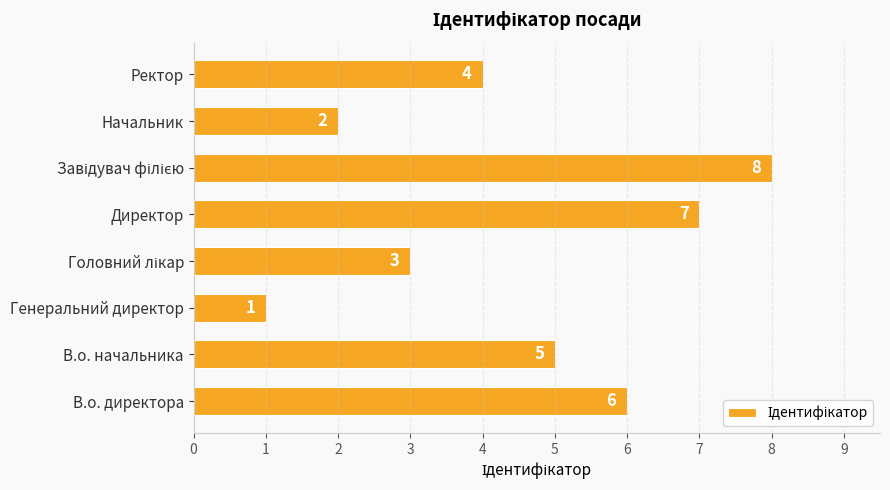

Approximately how many times larger is the value at В.о. начальника compared to В.о. директора?

0.8